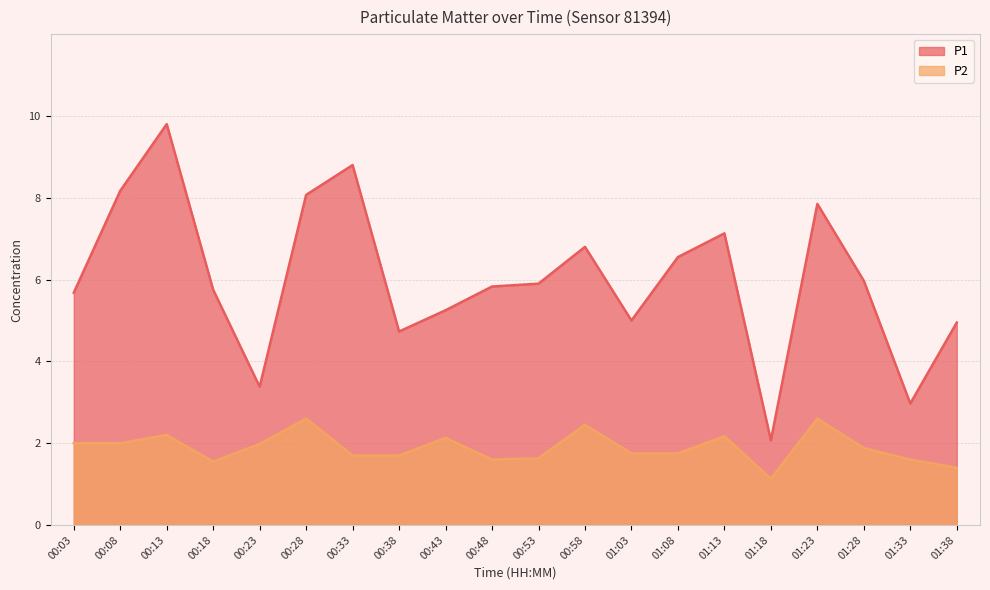

What is the label of the 11th point from the right?

00:48